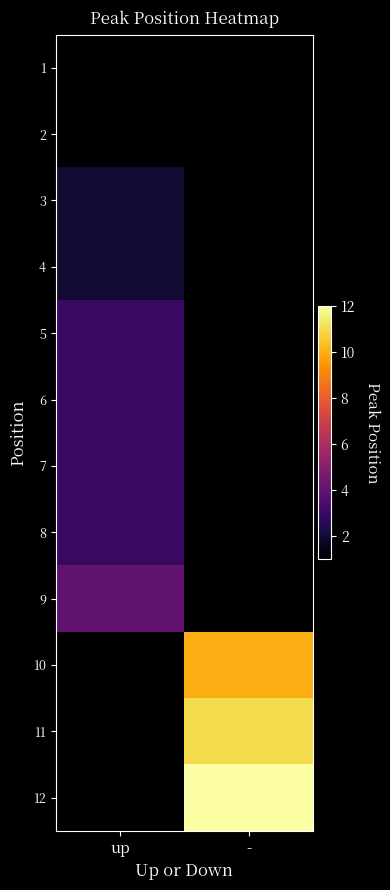

At how many categories does at least one series exceed 10?

1